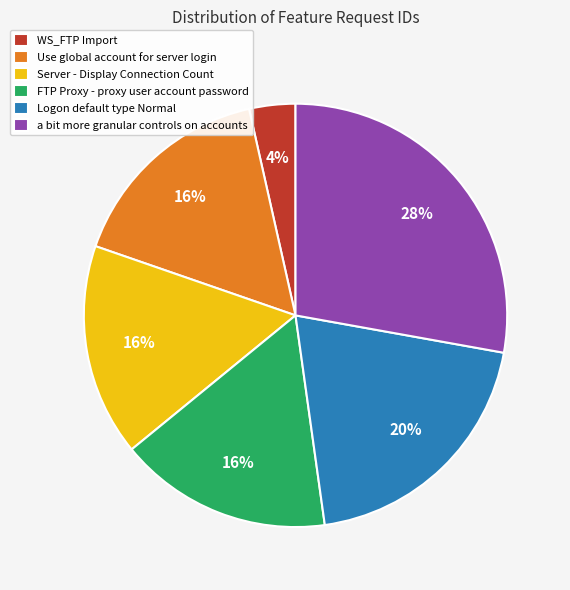

Is the sum of Logon default type Normal and a bit more granular controls on accounts greater than half?

No